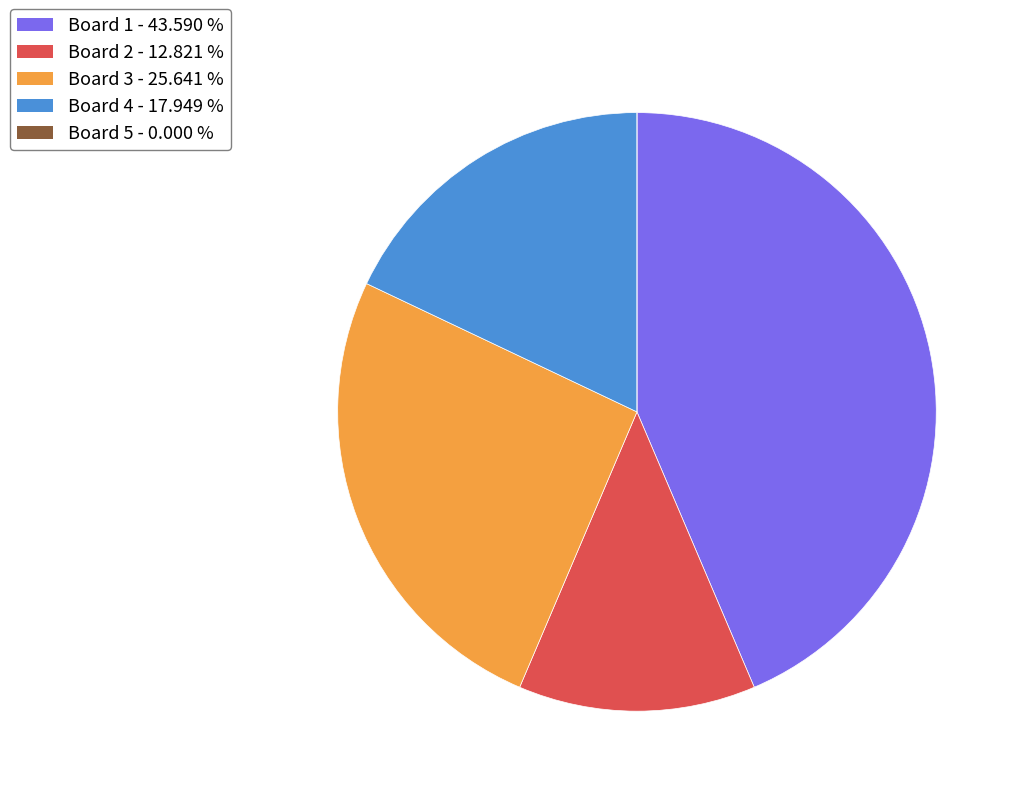

Does any single category account for the majority?

No